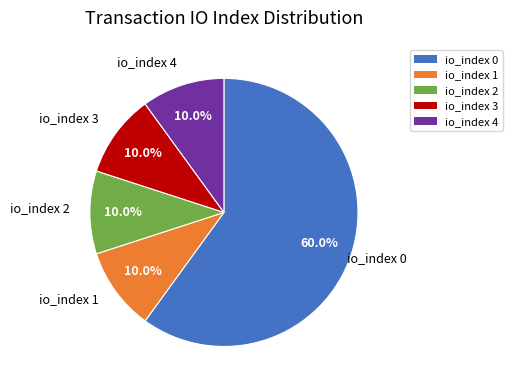

What portion of the pie excludes io_index 3?

90.0%